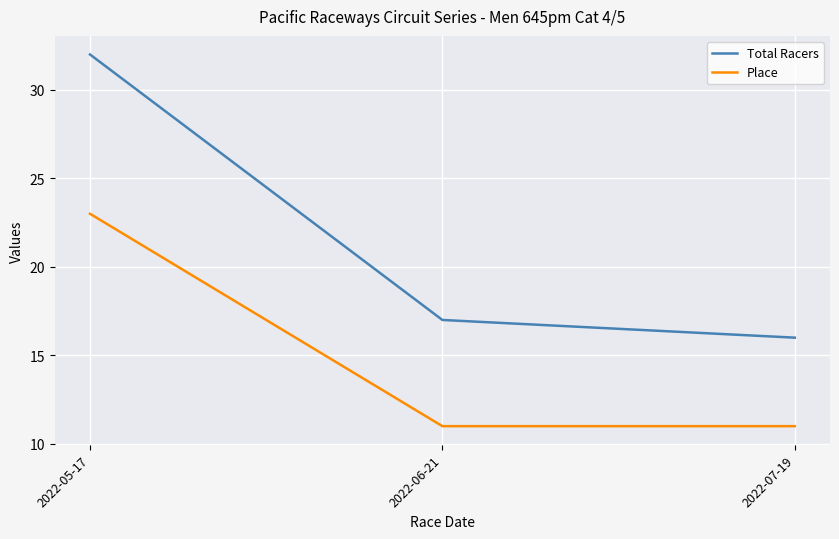

What position from the left is 2022-05-17?

1